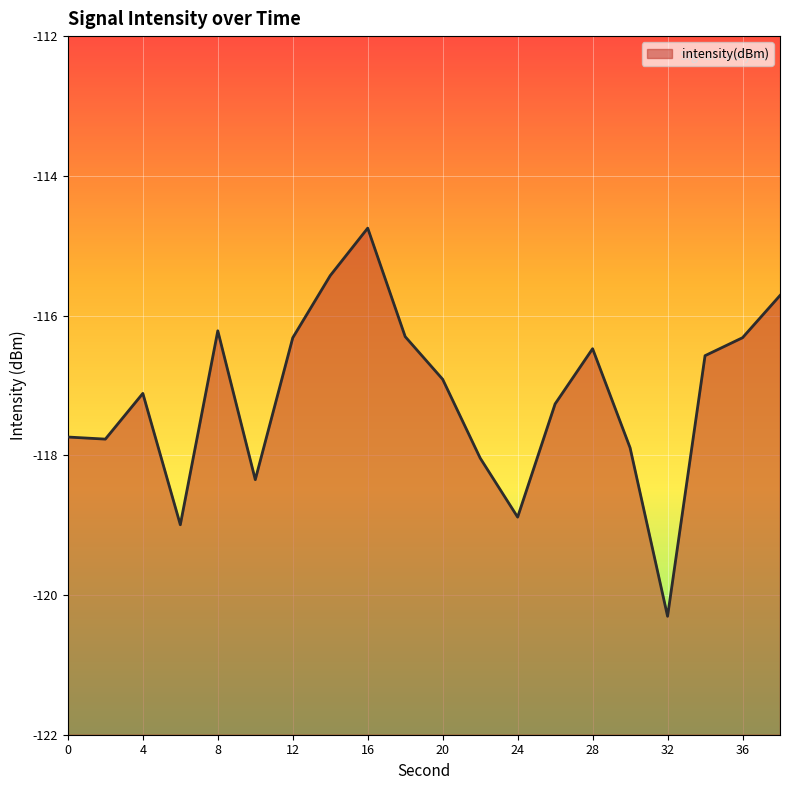

Where is the data nearest to the value -117?

20